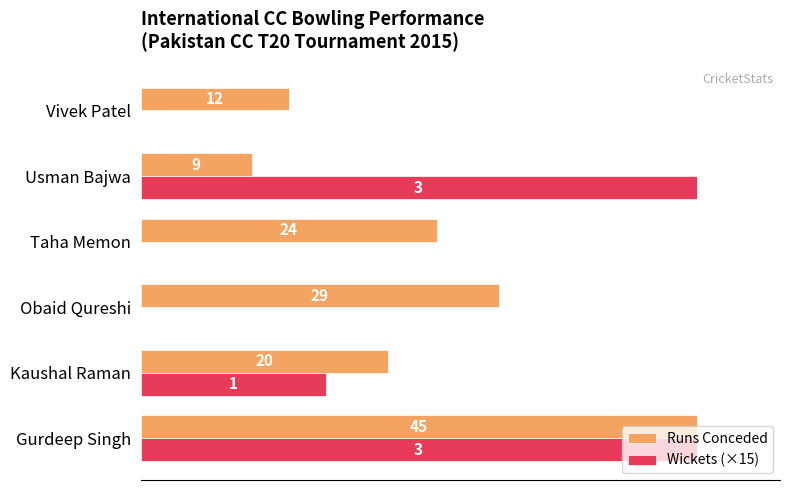

At which category is the sum across all series the highest?

Gurdeep Singh